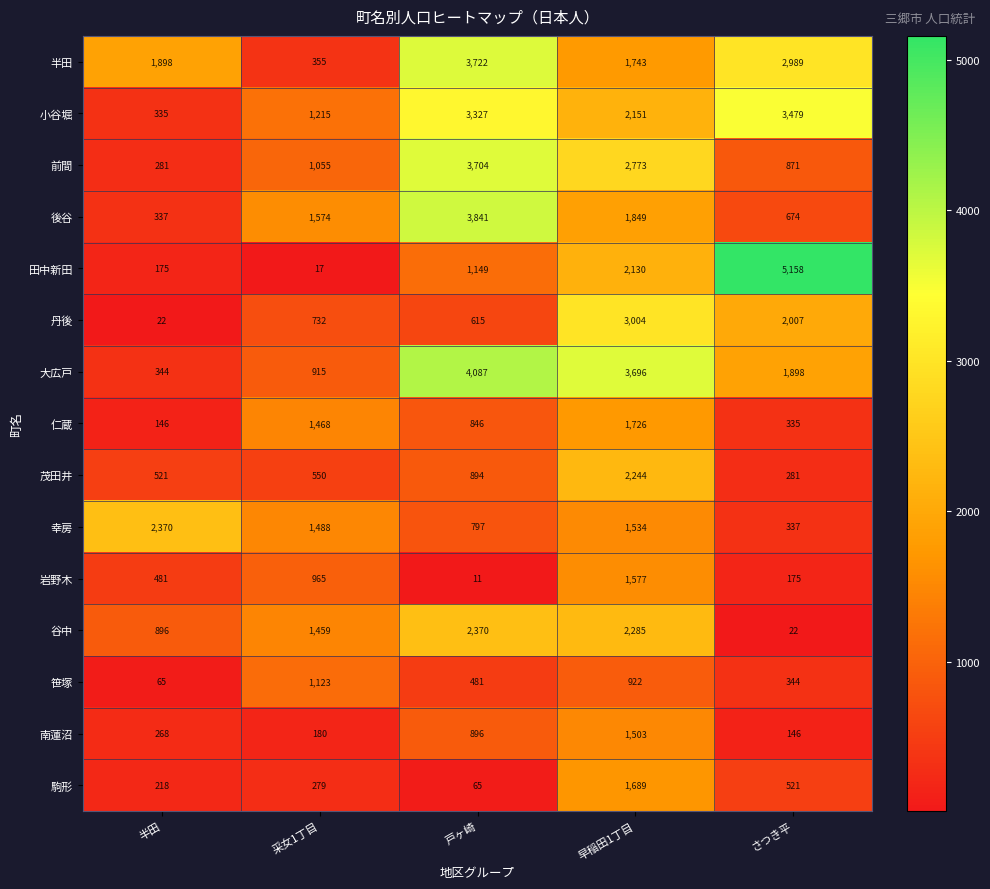

At how many categories does at least one series exceed 5006?

1